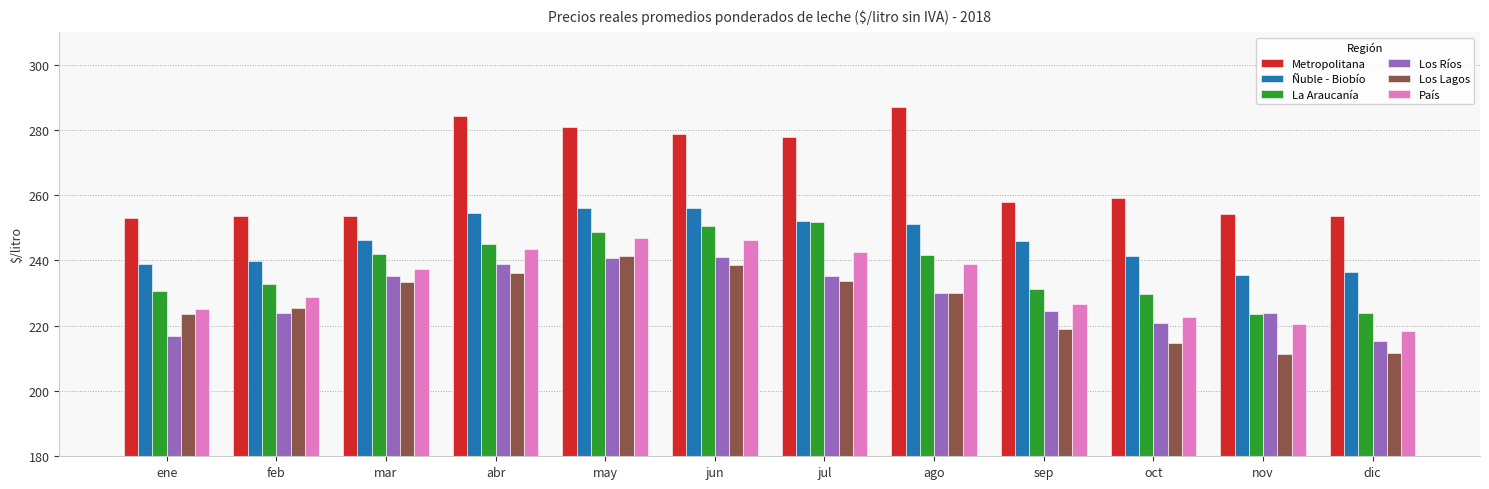

What is the average value of the Ñuble - Biobío series?

246.2